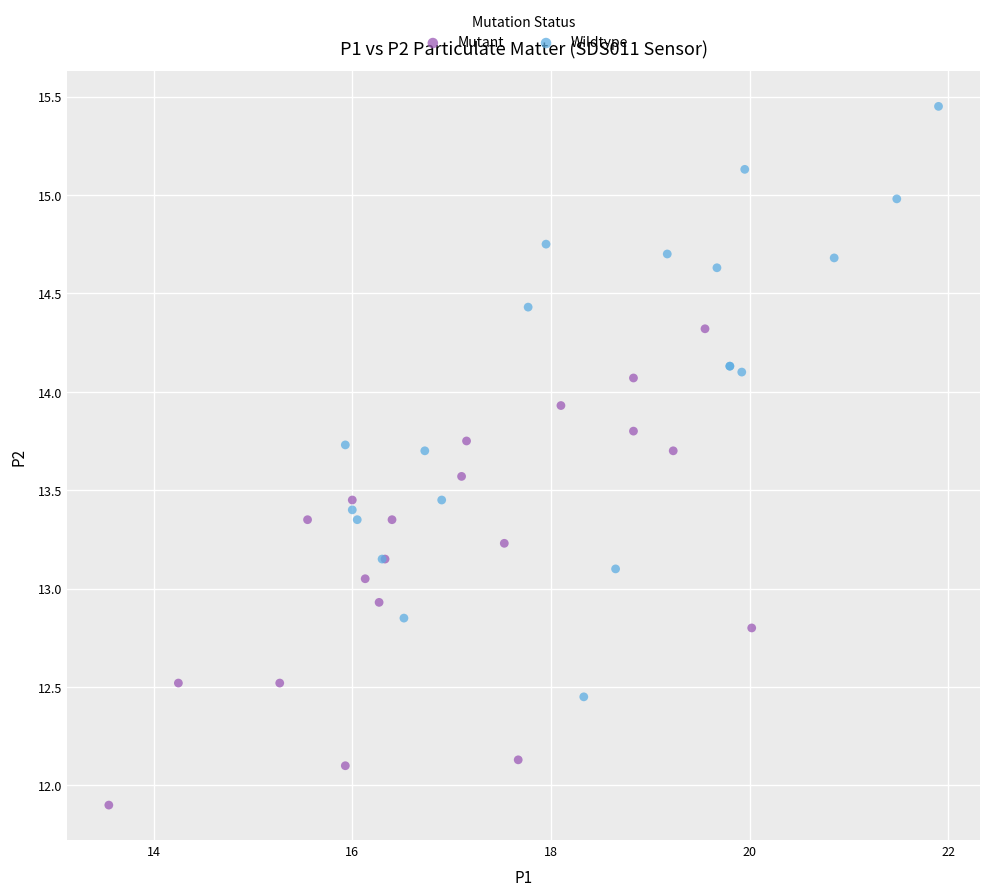

Which series has the widest spread of Y values?

Wildtype